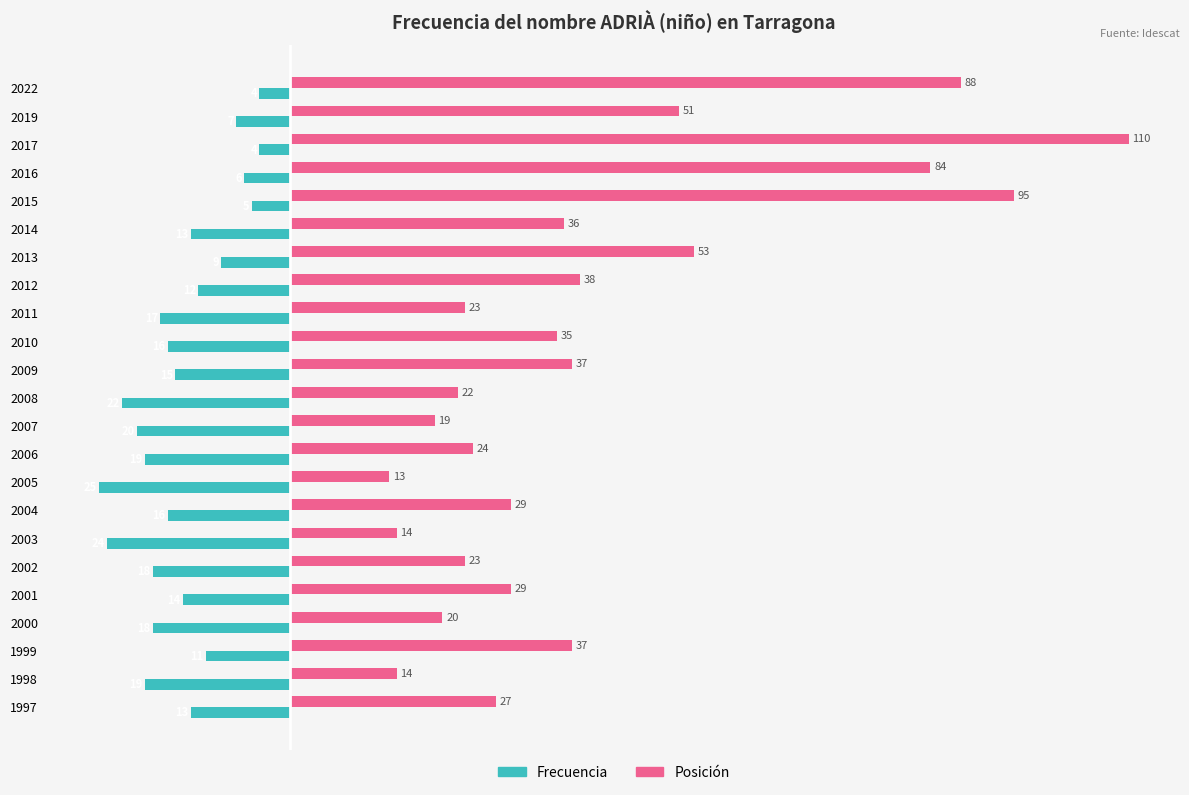

What is the spread (max minus min) of values at 2014?

49